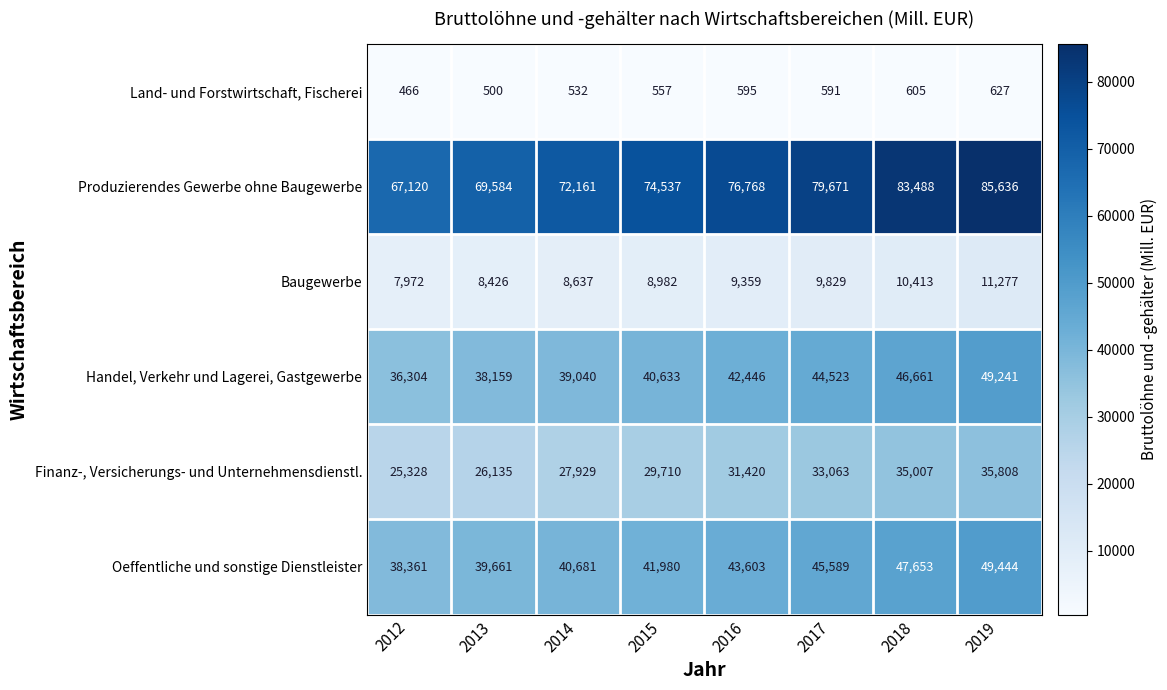

What is the approximate value of Produzierendes Gewerbe ohne Baugewerbe at 2015?

74537